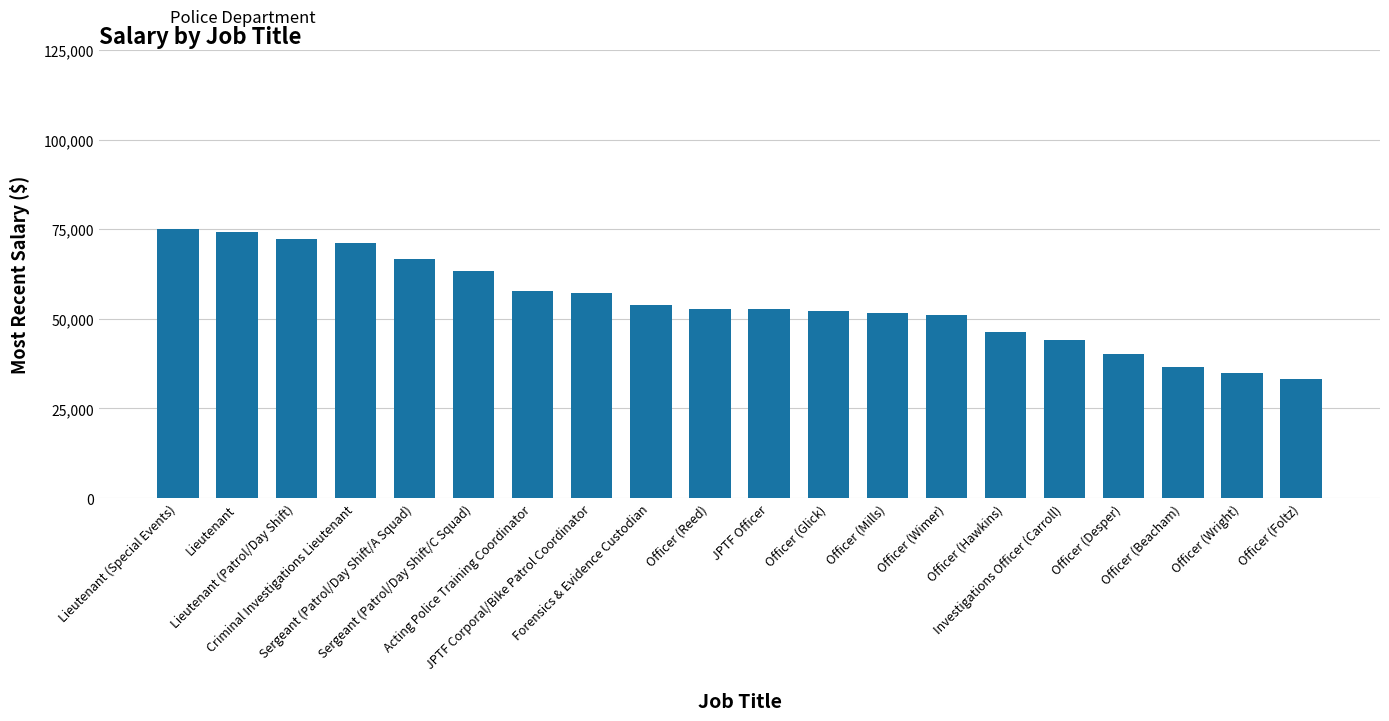

Between JPTF Officer and Acting Police Training Coordinator, which is larger?

Acting Police Training Coordinator